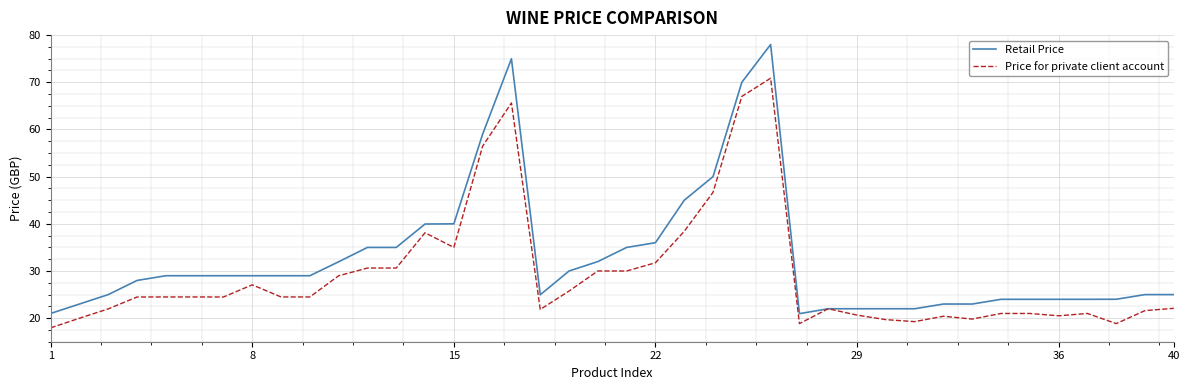

What is the greatest value displayed?

78.0